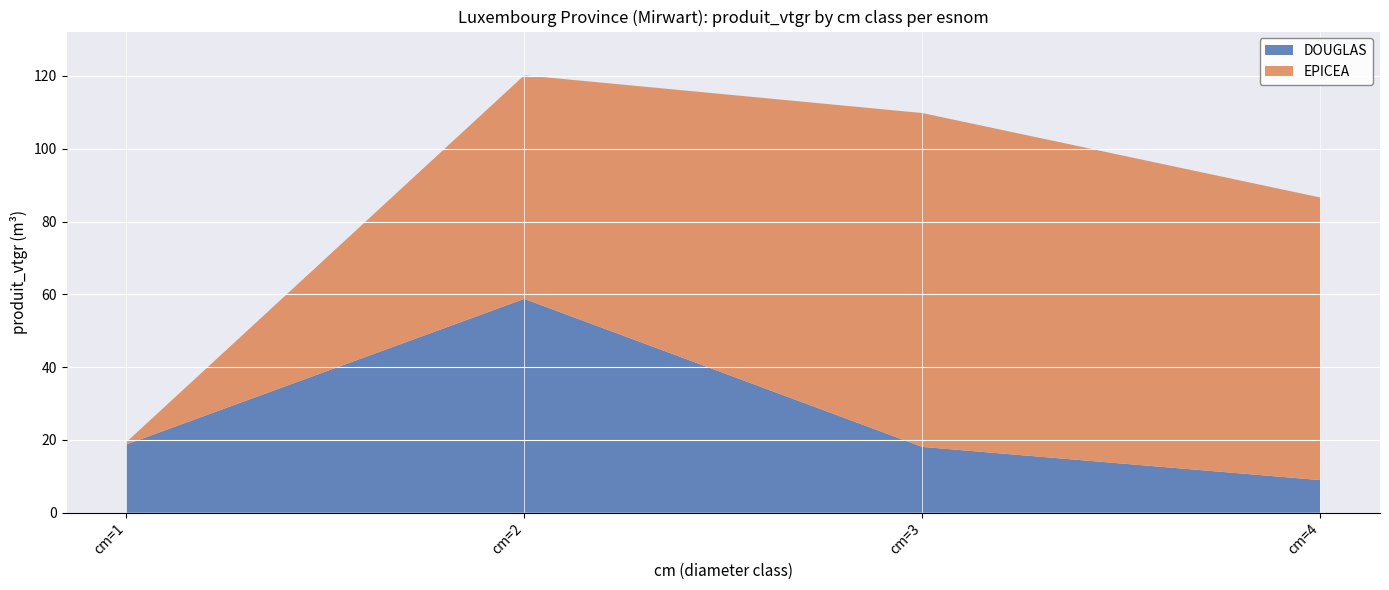

Reading left to right, extract all data points from this chart.

DOUGLAS: 18.7	58.8	18.1	9.0
EPICEA: 0.6	61.4	91.7	77.6